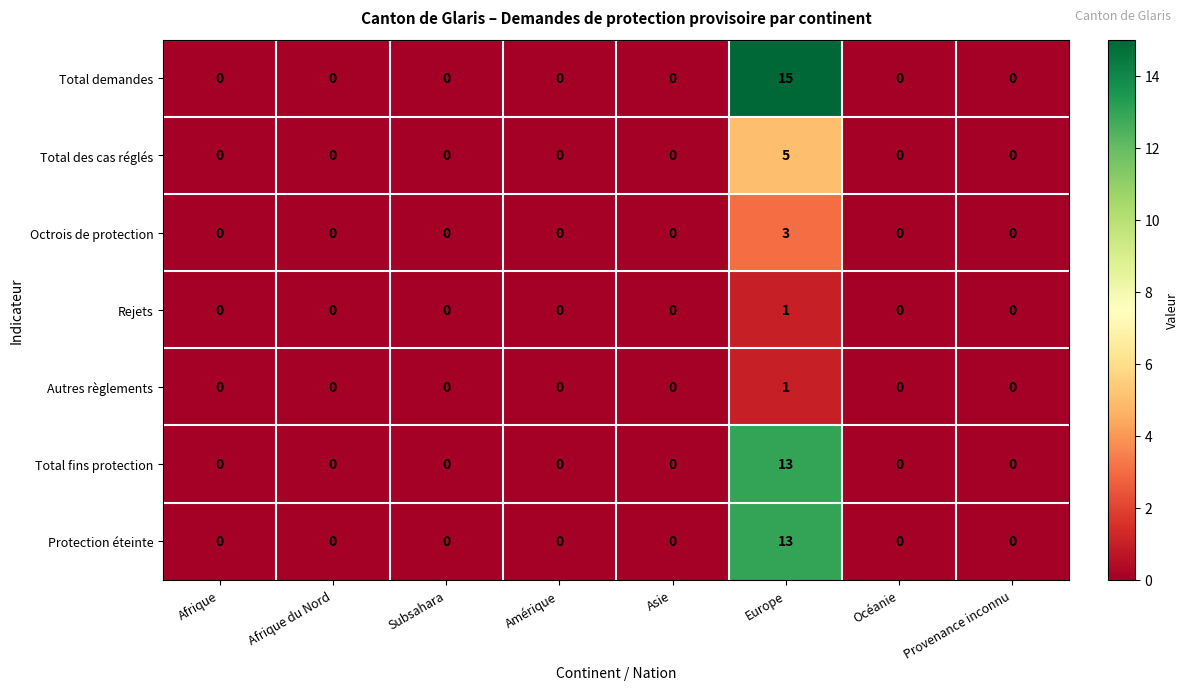

Which series has the largest range (max minus min)?

Total demandes